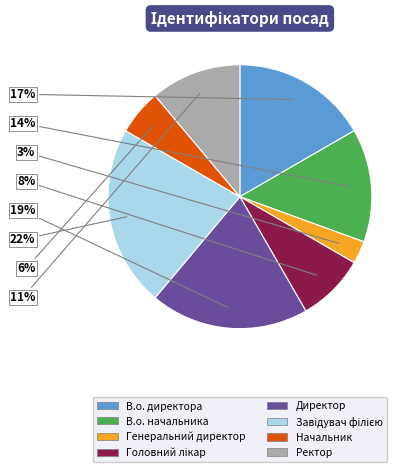

Which slice is the smallest?

Генеральний директор